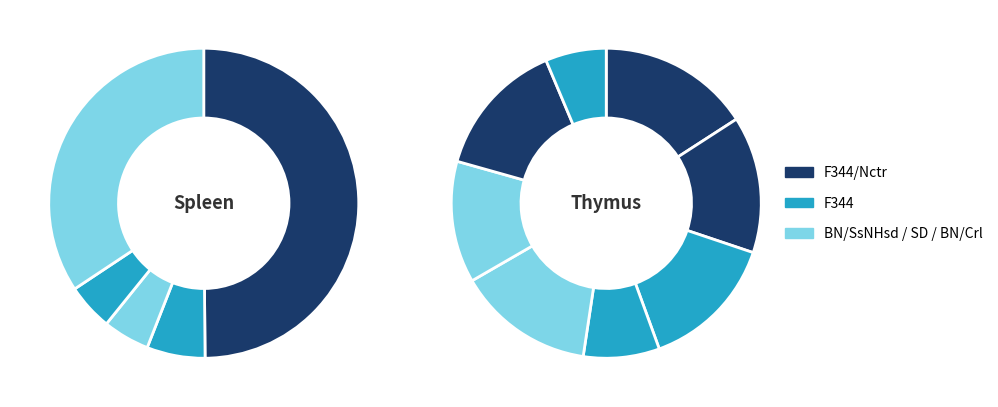

How many segments does this pie chart have?

5